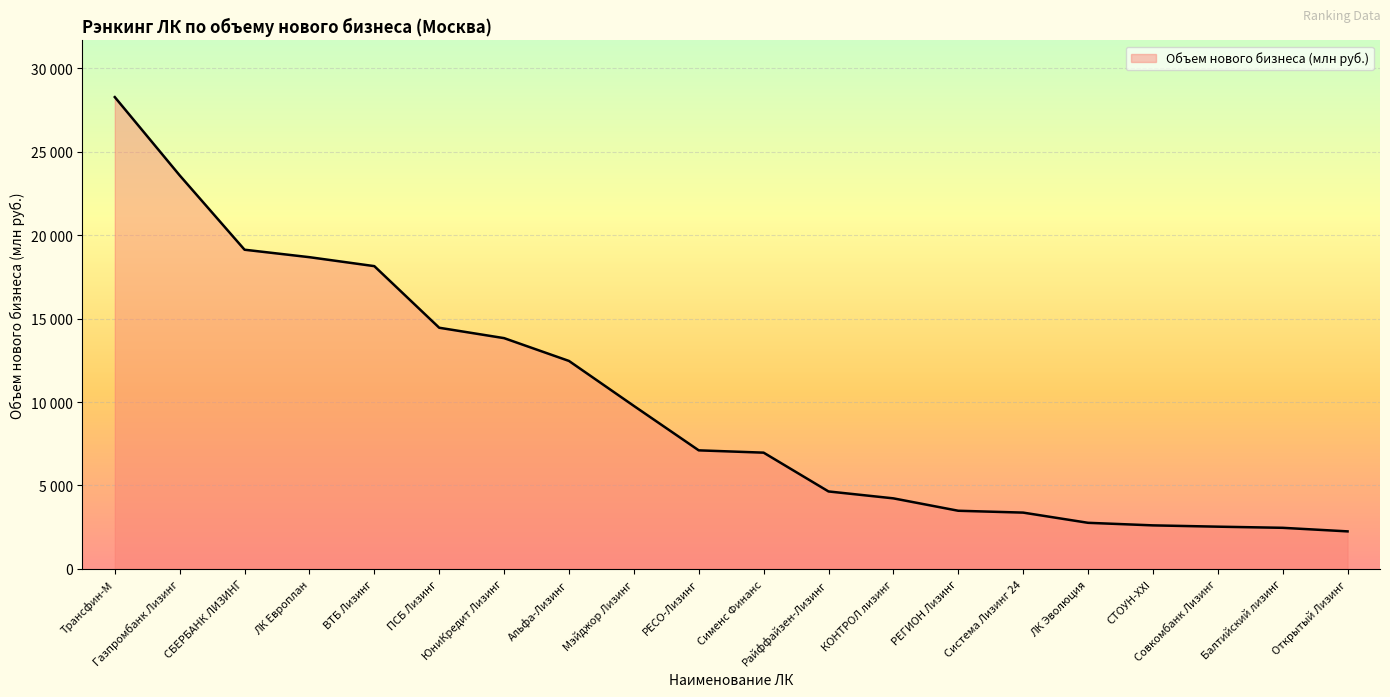

List the labels in order of value, smallest first.

Открытый Лизинг, Балтийский лизинг, Совкомбанк Лизинг, СТОУН-XXI, ЛК Эволюция, Система Лизинг 24, РЕГИОН Лизинг, КОНТРОЛ лизинг, Райффайзен-Лизинг, Сименс Финанс, РЕСО-Лизинг, Мэйджор Лизинг, Альфа-Лизинг, ЮниКредит Лизинг, ПСБ Лизинг, ВТБ Лизинг, ЛК Европлан, СБЕРБАНК ЛИЗИНГ, Газпромбанк Лизинг, Трансфин-М